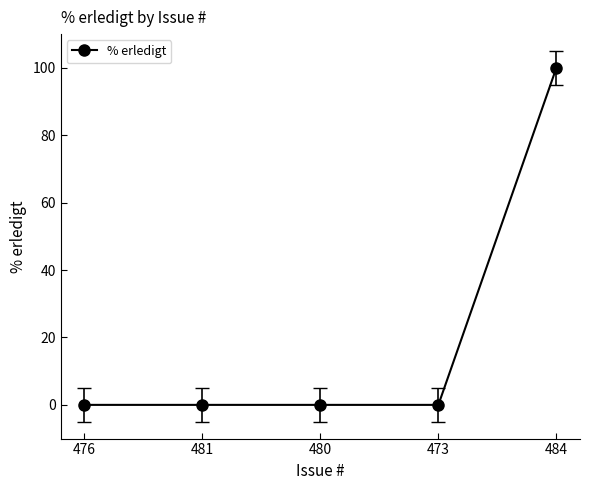

Does the chart display data point markers on the line(s)?

Yes